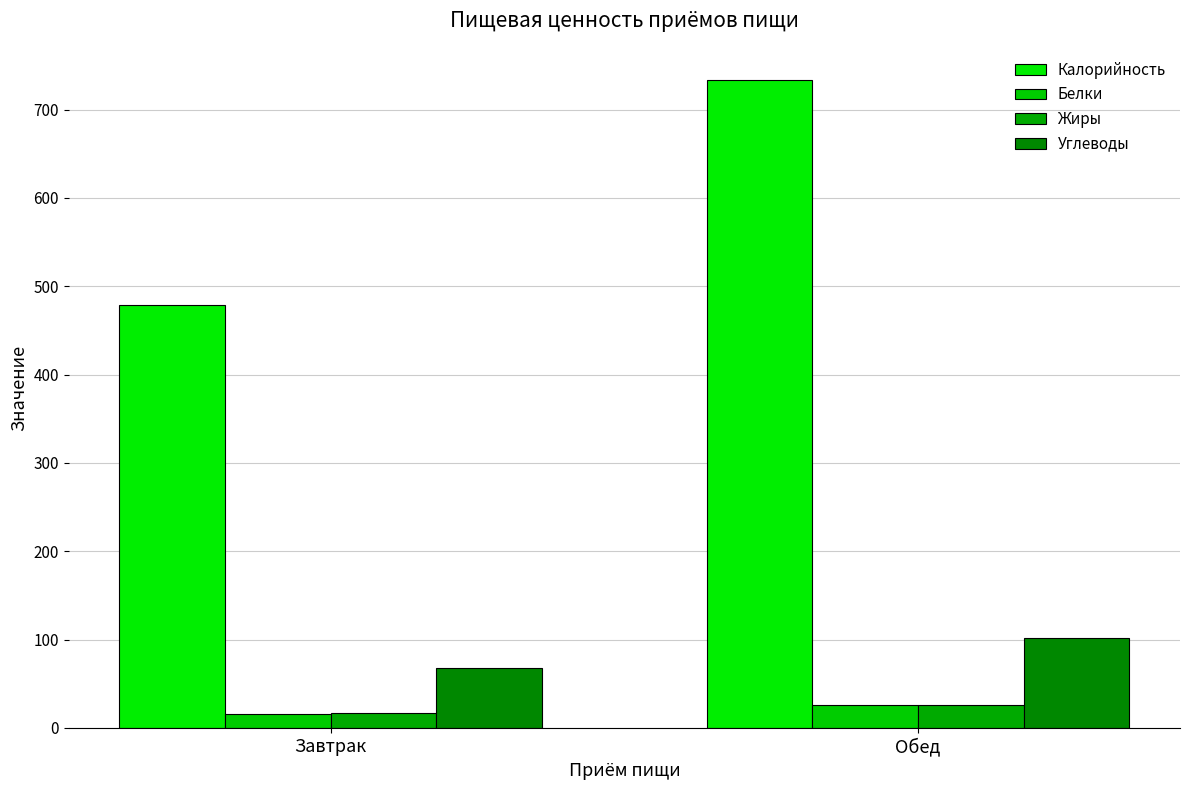

At how many categories does at least one series exceed 284?

2